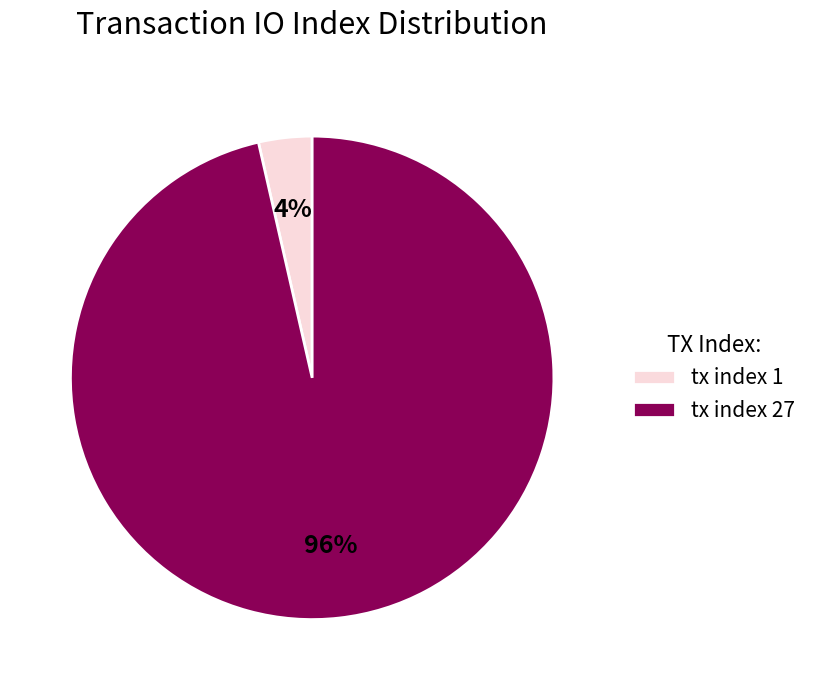

Is there a majority slice in this chart?

Yes